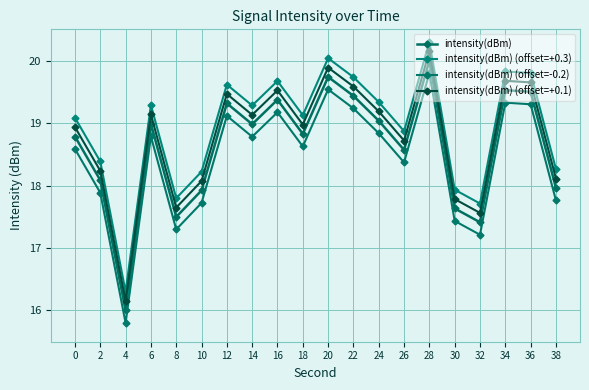

Between 16 and 24, which series saw the biggest shift?

intensity(dBm)